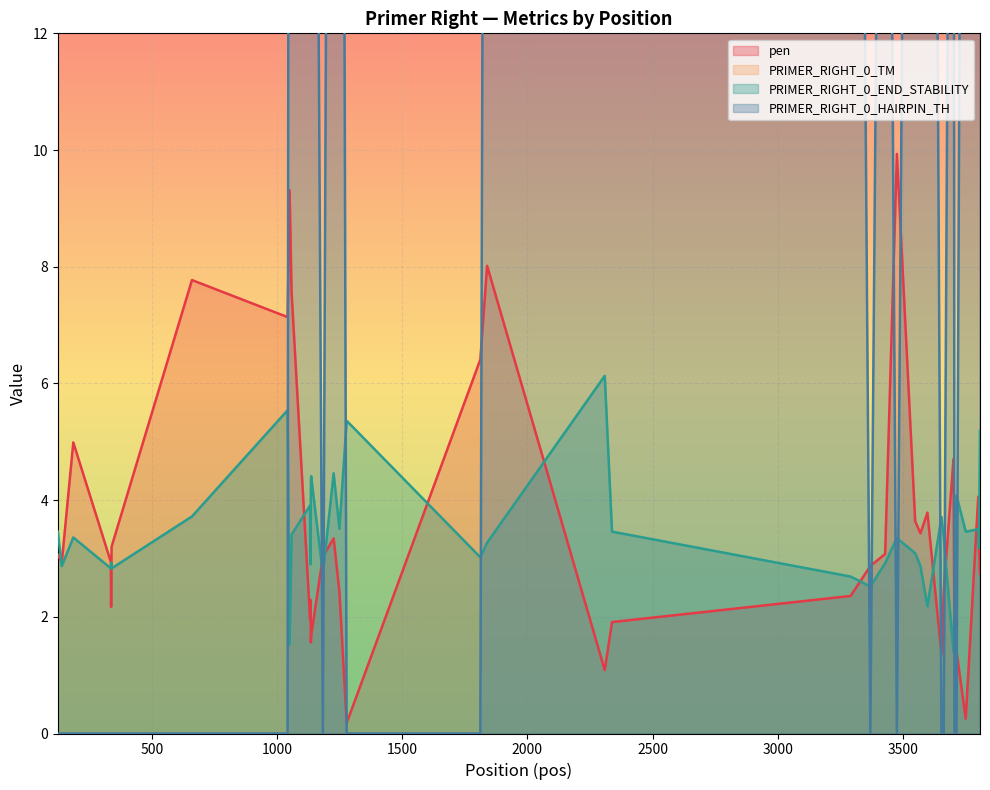

How many series are shown in this chart?

4